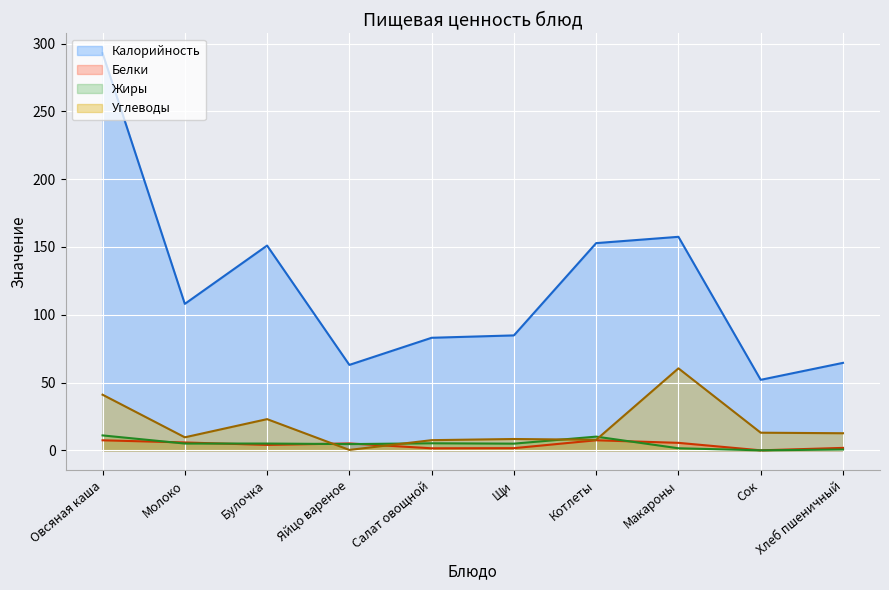

True or false: Калорийность and Углеводы cross at least once.

False